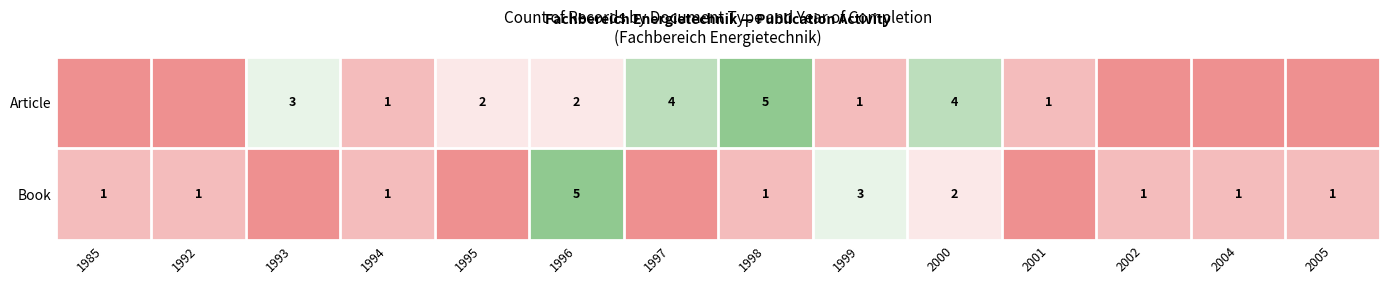

What is the total value across all series at 1996?

7